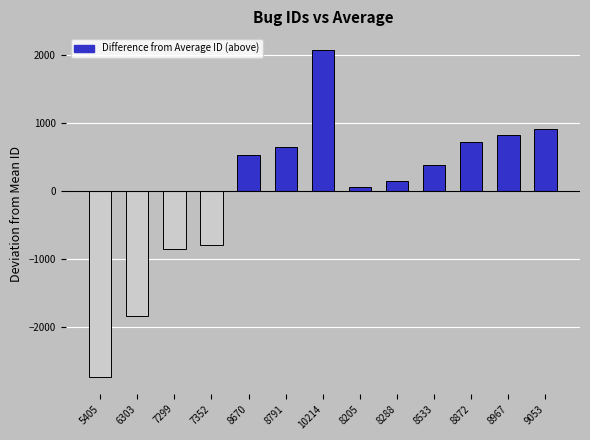

What is the label of the 8th bar from the right?

8791